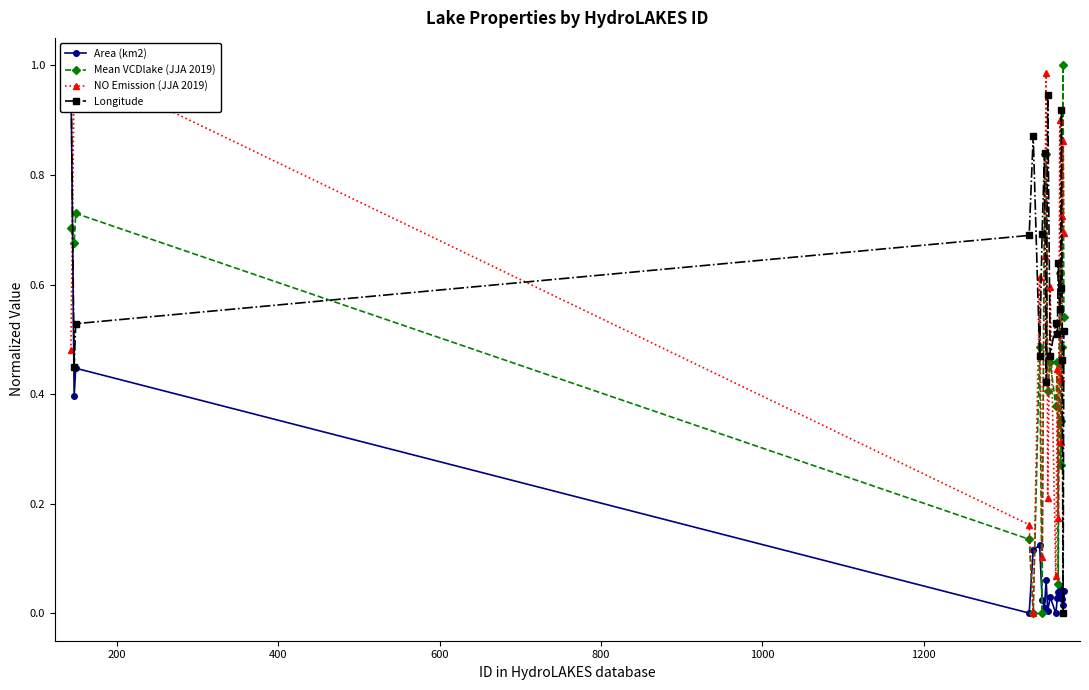

In Mean VCDlake (JJA 2019), how many points are lower than both neighbors (excluding endpoints)?

7